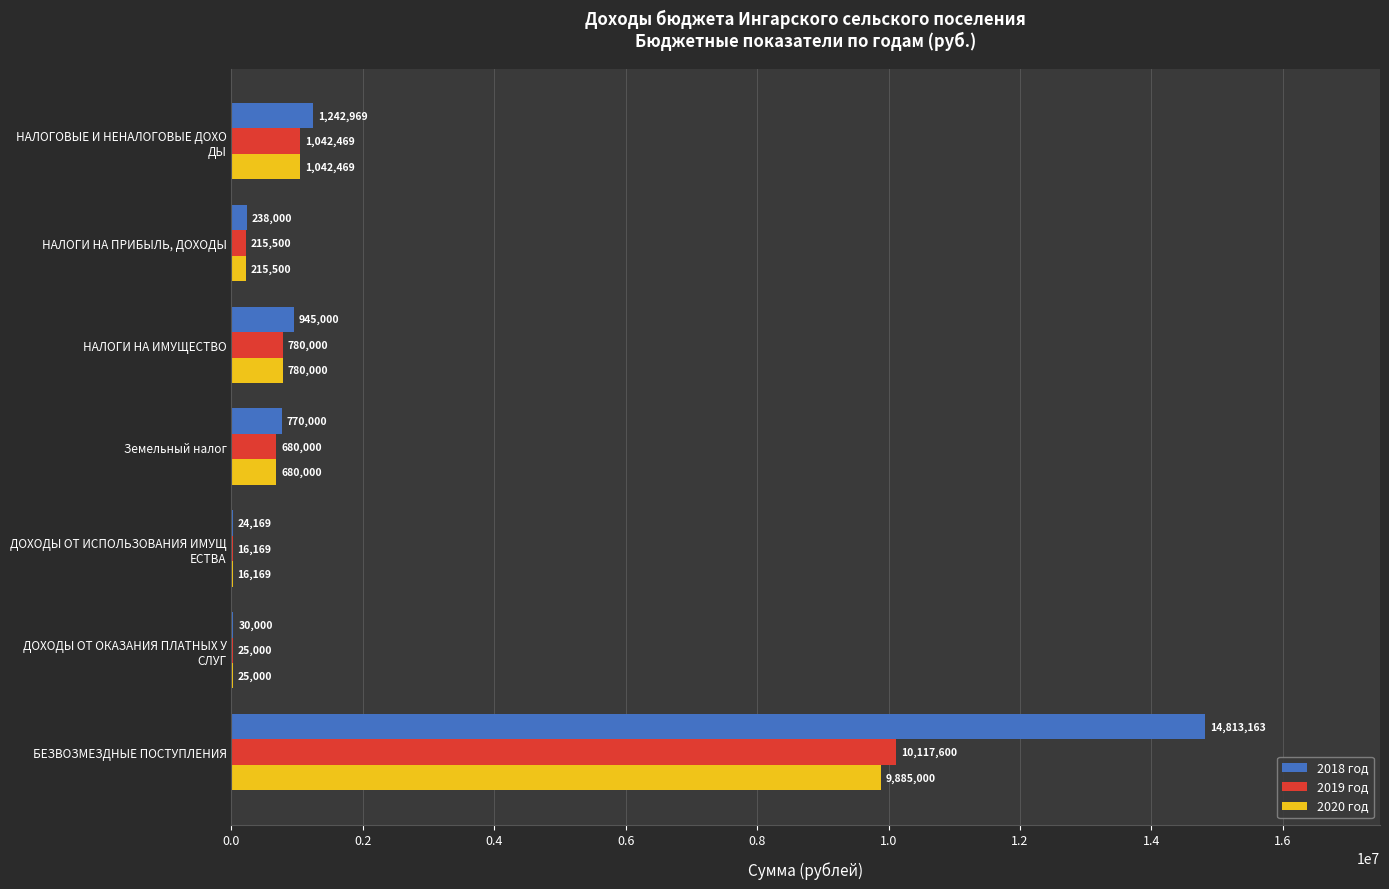

Which series changed the most between НАЛОГИ НА ПРИБЫЛЬ, ДОХОДЫ and НАЛОГИ НА ИМУЩЕСТВО?

2018 год